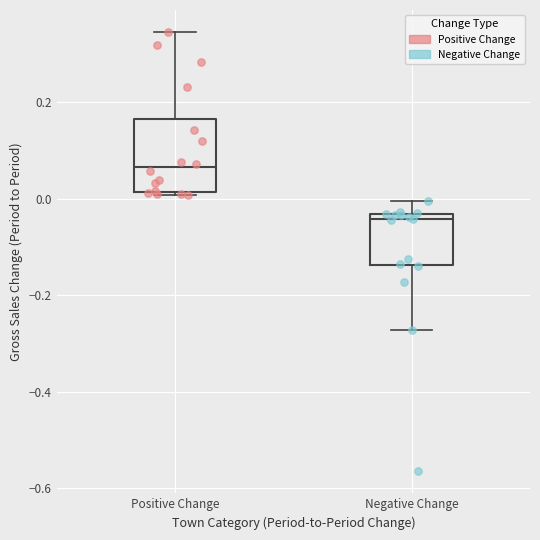

Where does the lower whisker of the box for Negative Change end on the y-axis? The values are not printed on the chart, so give them approximately, as read against the axis.

-0.28